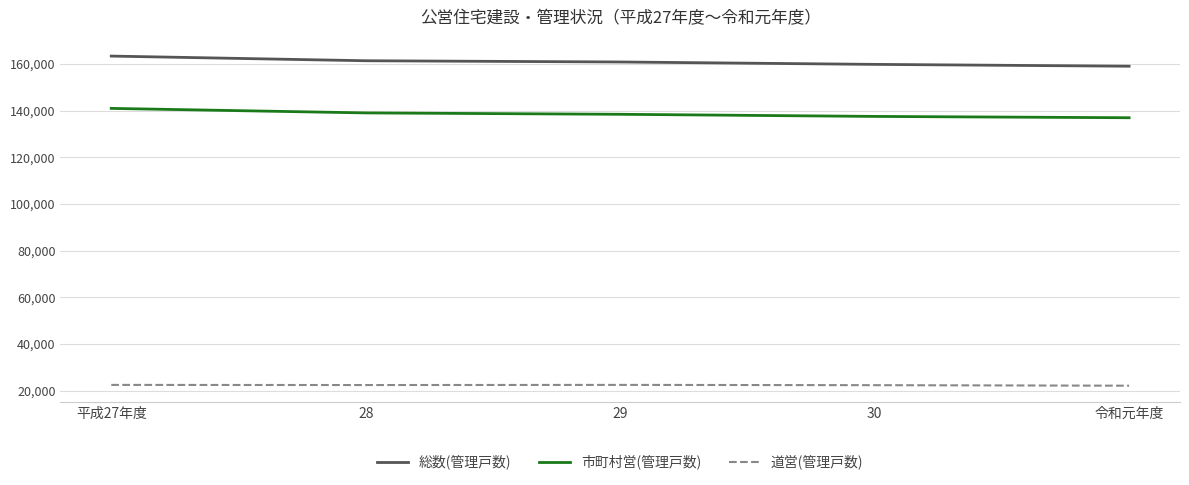

What is the sum of the 道営(管理戸数) values at 平成27年度 and 28?

44777